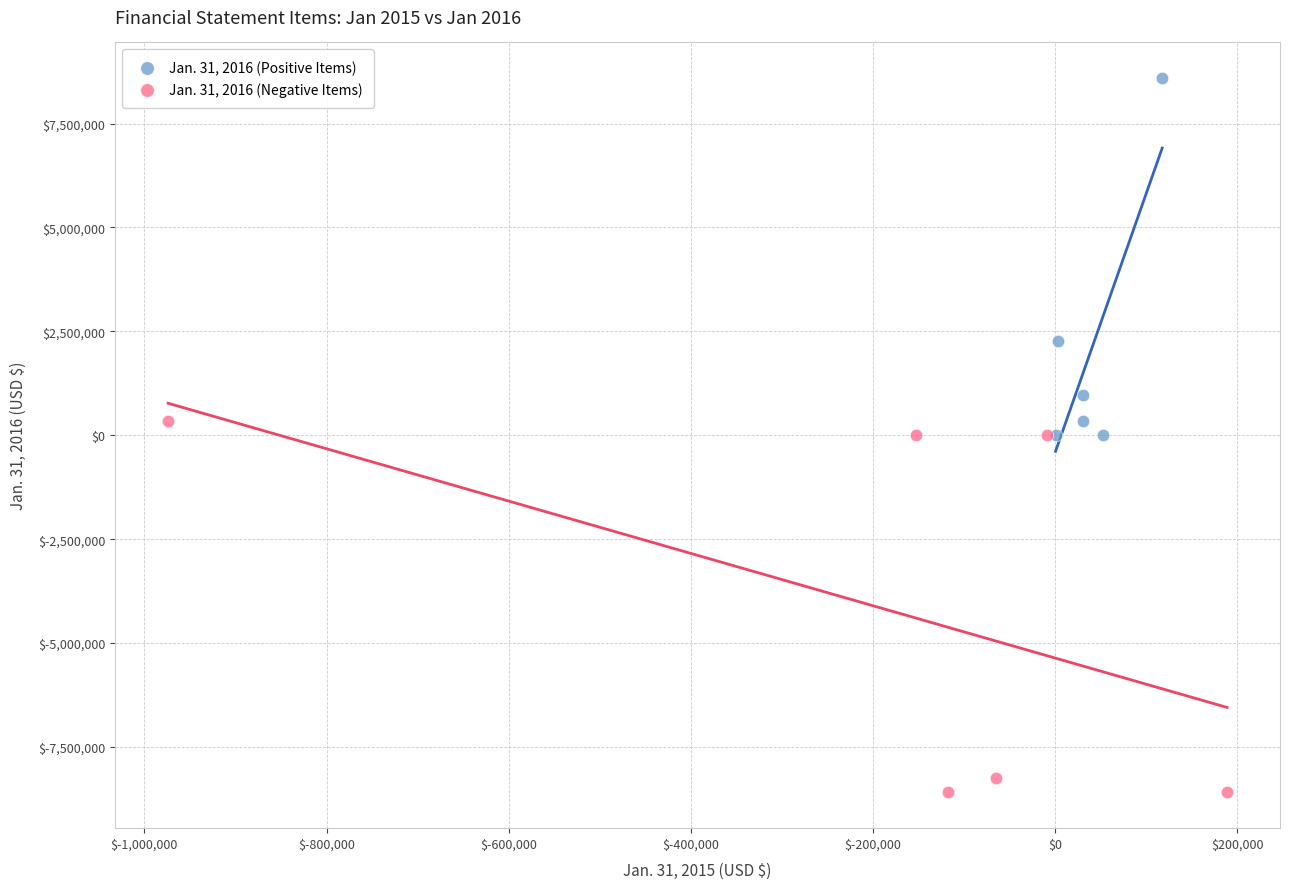

Which series reaches the maximum Y coordinate?

Jan. 31, 2016 (Positive Items)